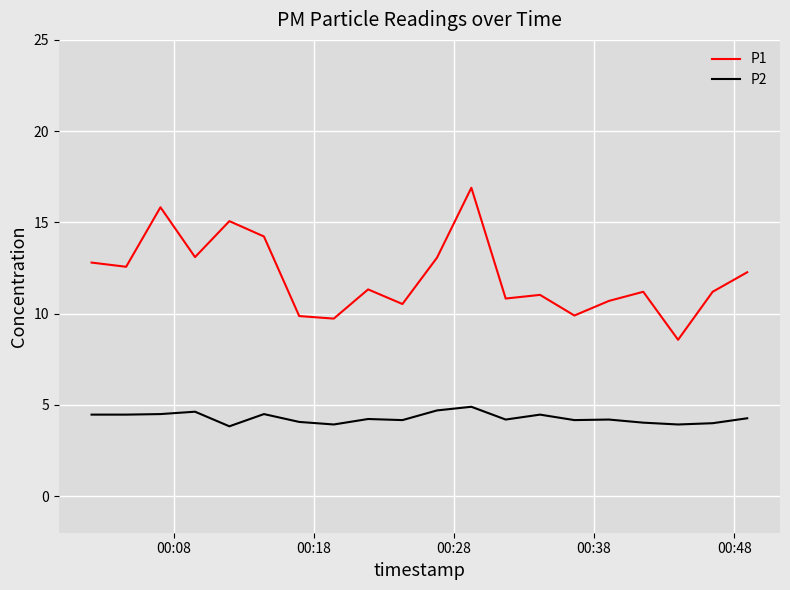

Rank the series by their average value, from lowest to highest.

P2, P1